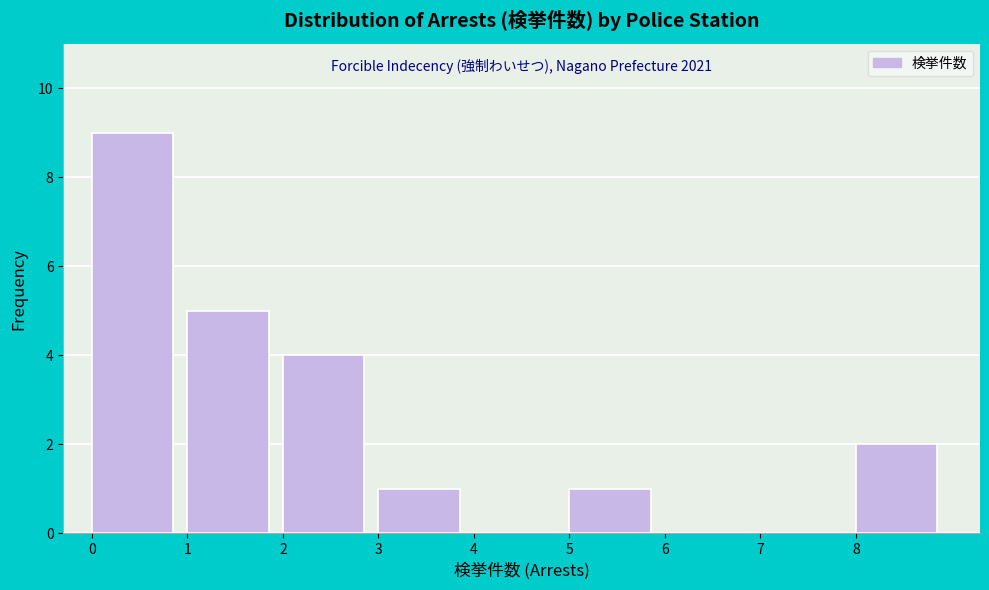

Which range on the x-axis has the tallest bar?

0 to 1